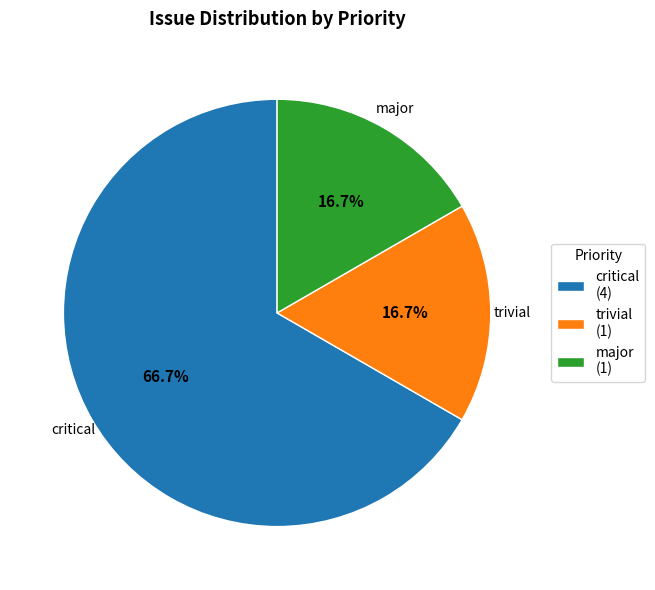

Is the sum of trivial and major greater than half?

No